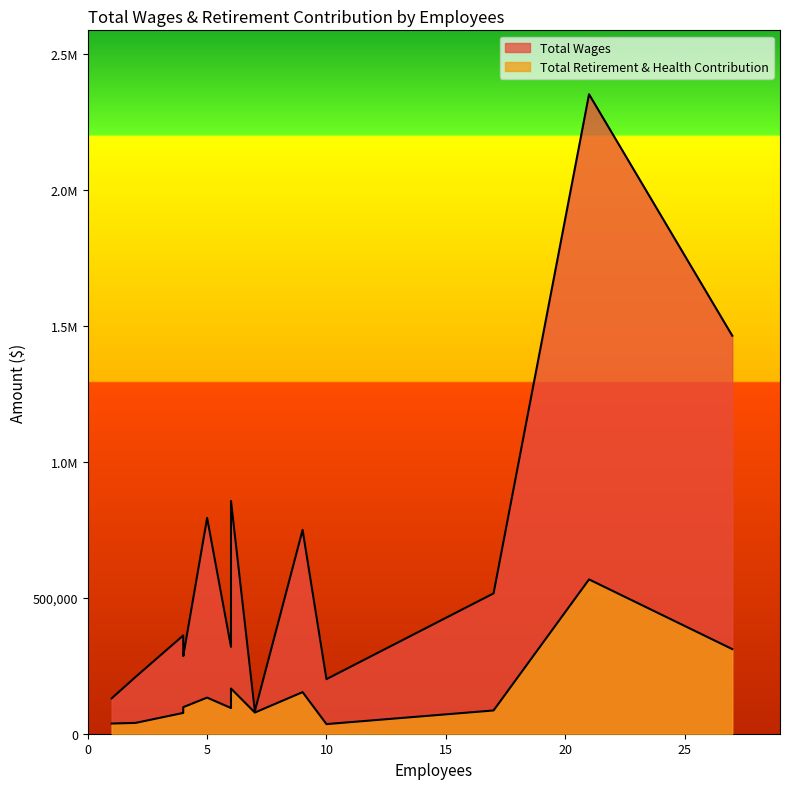

Does the chart display data point markers on the line(s)?

No